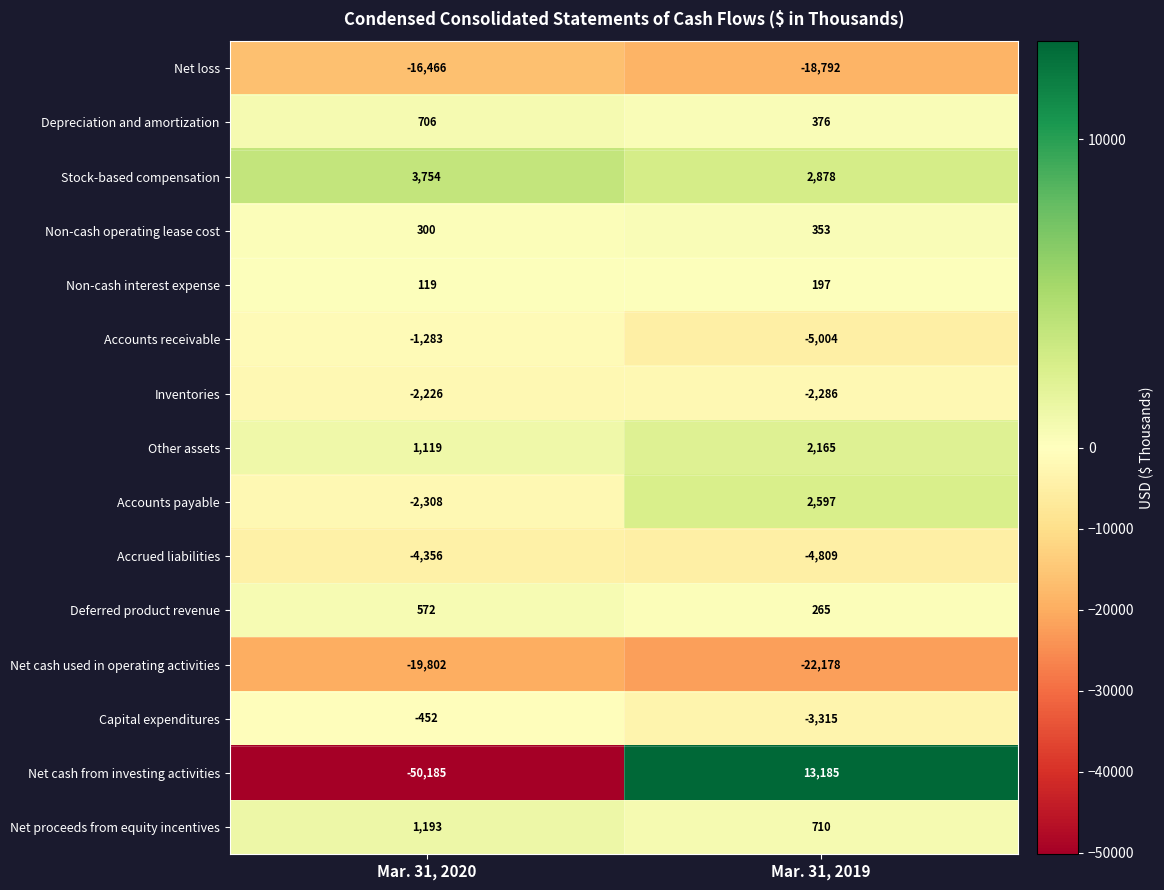

The Depreciation and amortization series shows 1213 at Mar. 31, 2020. True or false?

False